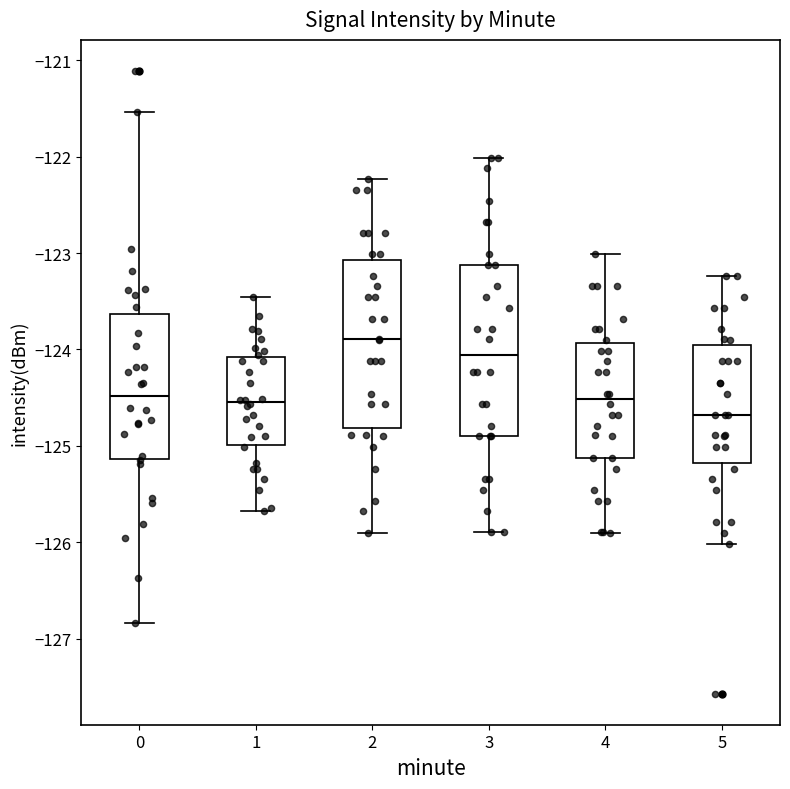

Which box's median line is the lowest?

5